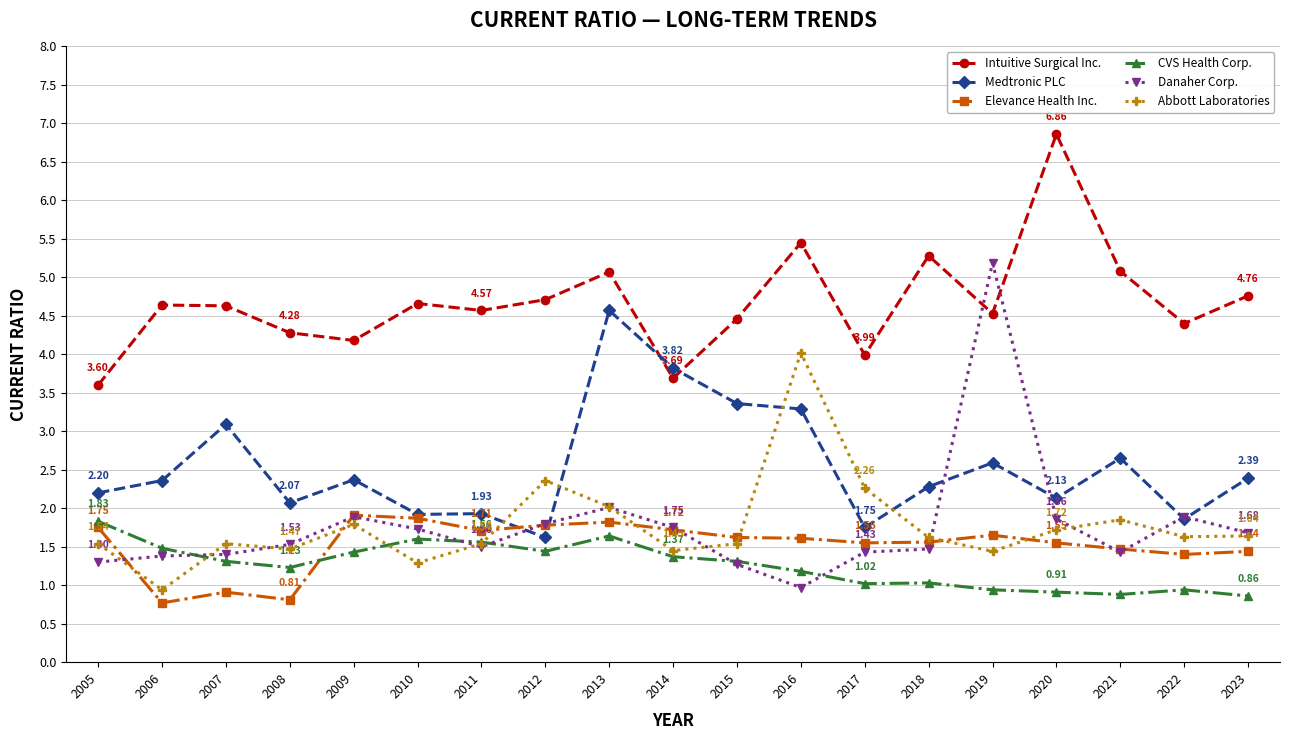

How many lines are shown in the chart?

6